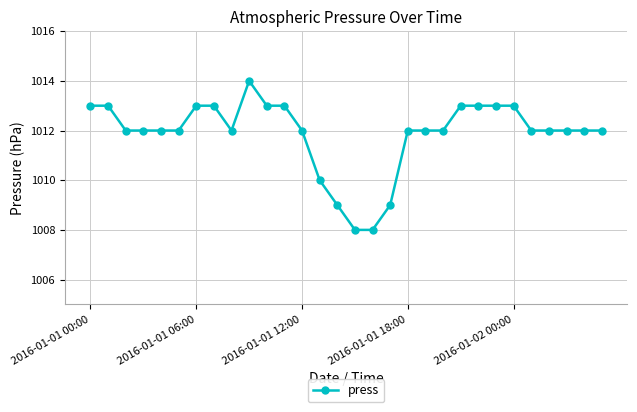

How many distinct data groups are displayed?

1